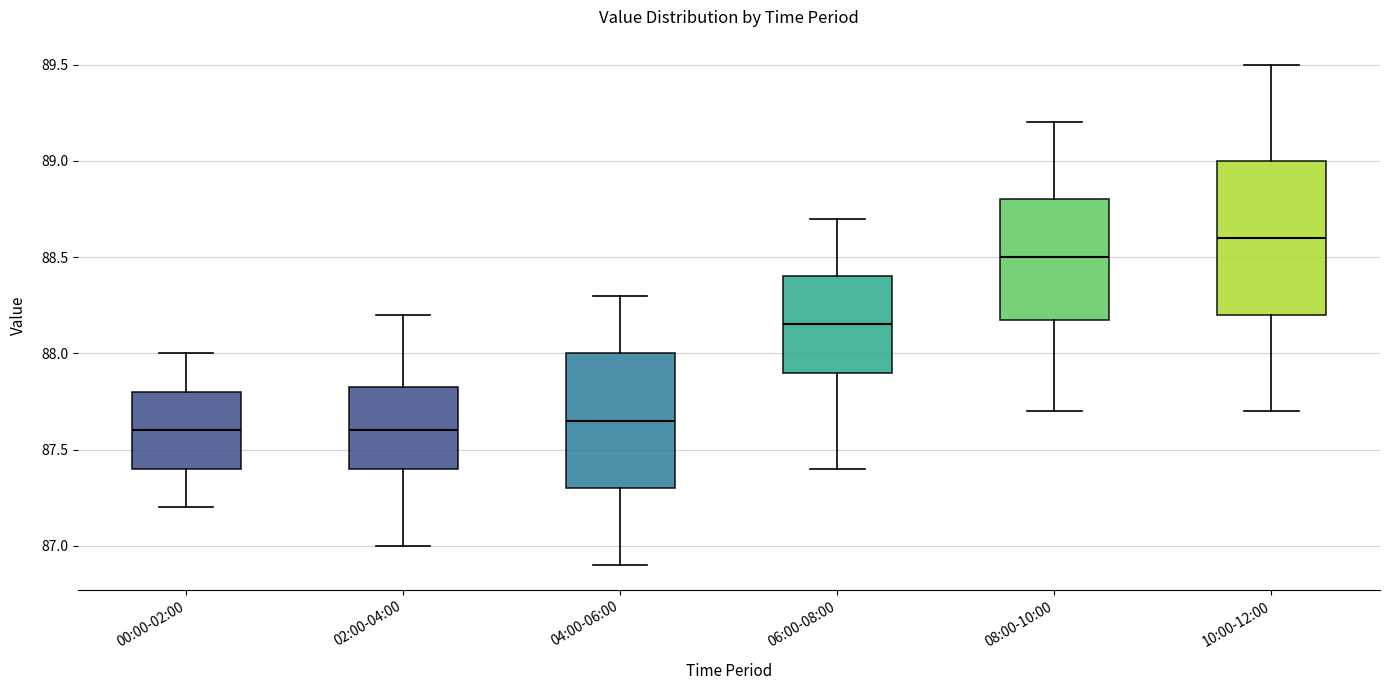

Reading left to right, transcribe this box plot: for each box, give where its median line is, the range the box spans, and where its two whiskers end, as read against the y-axis. The values are not printed on the chart, so give them approximately, as read against the axis.

00:00-02:00: median 87.60, box 87.40 to 87.80, whiskers 87.20 to 88.00
02:00-04:00: median 87.60, box 87.40 to 87.85, whiskers 87.00 to 88.20
04:00-06:00: median 87.65, box 87.30 to 88.00, whiskers 86.90 to 88.30
06:00-08:00: median 88.15, box 87.90 to 88.40, whiskers 87.40 to 88.70
08:00-10:00: median 88.50, box 88.20 to 88.80, whiskers 87.70 to 89.20
10:00-12:00: median 88.60, box 88.20 to 89.00, whiskers 87.70 to 89.50